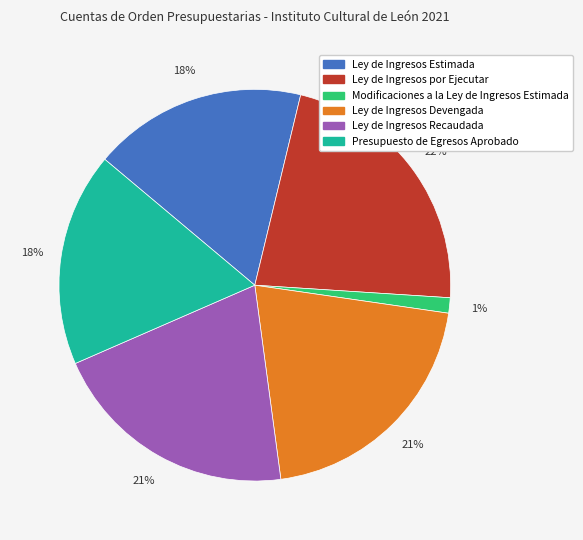

Does Modificaciones a la Ley de Ingresos Estimada represent more than half of the total?

No